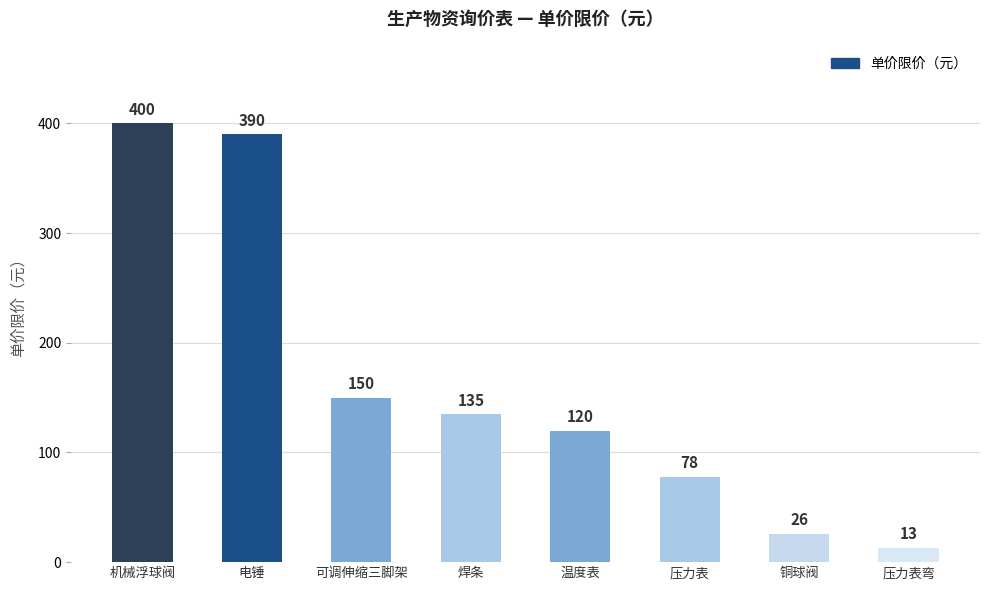

Does the chart contain any negative values?

No